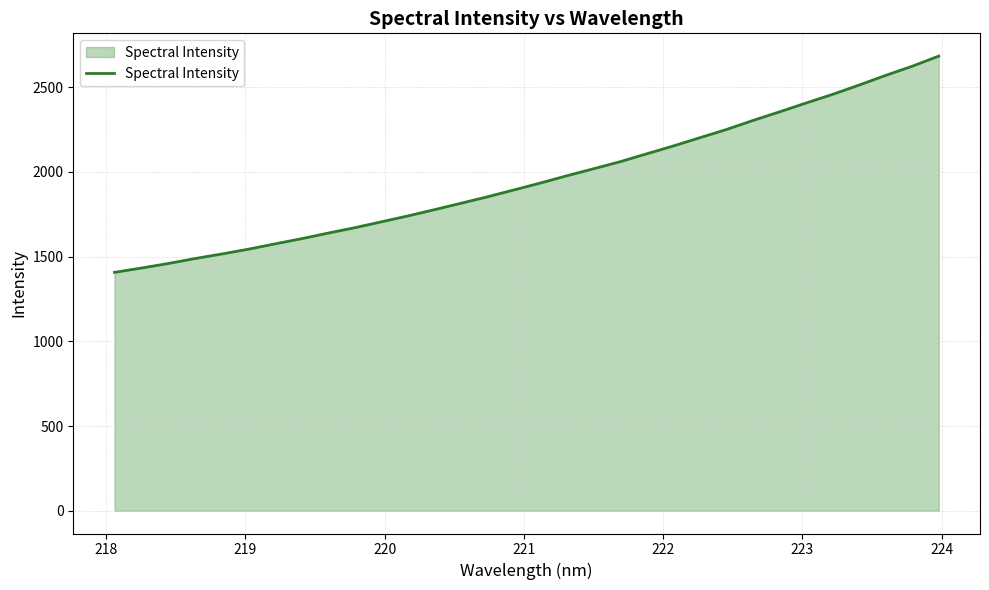

What is the minimum value shown in the chart?

1406.8